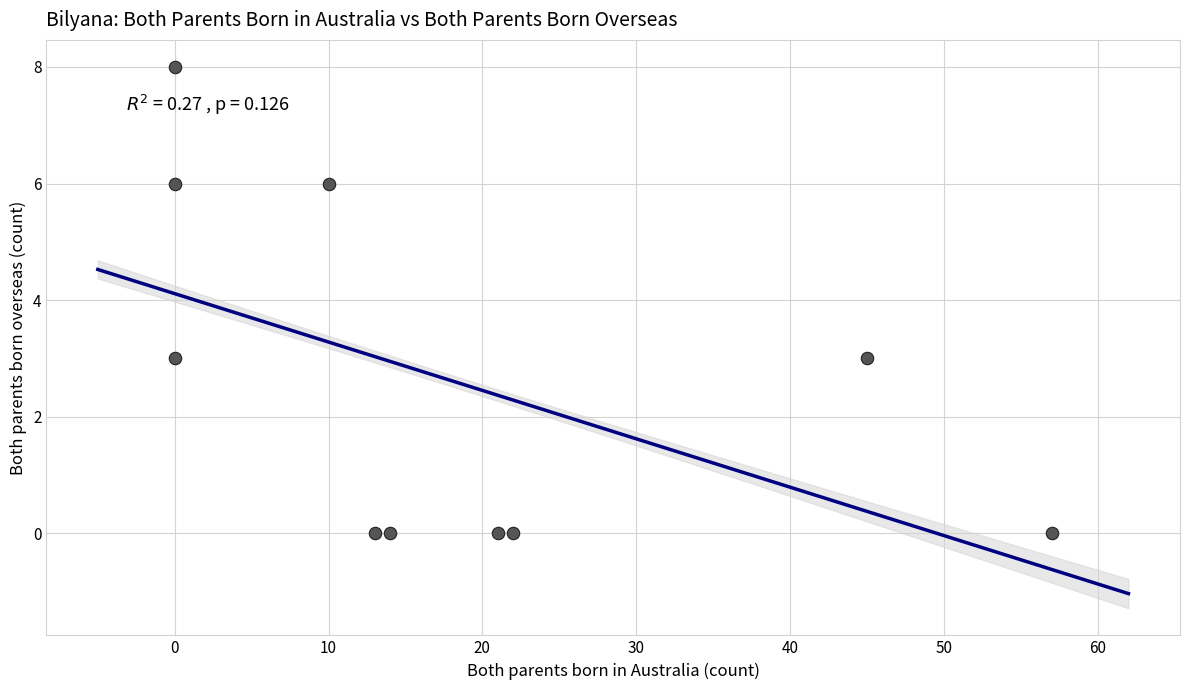

What is the average X value?

18